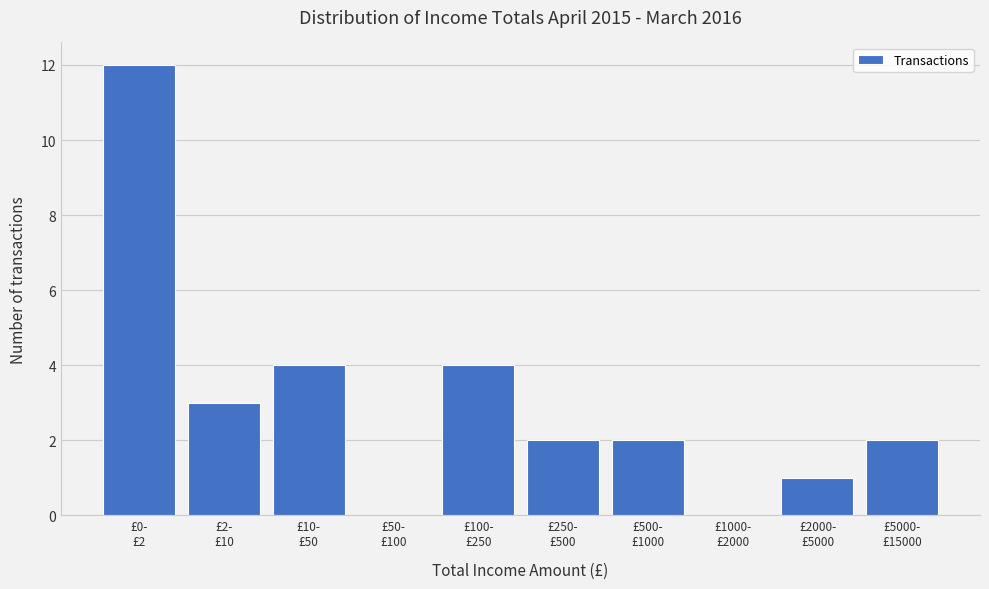

What is the sum of all values?

30